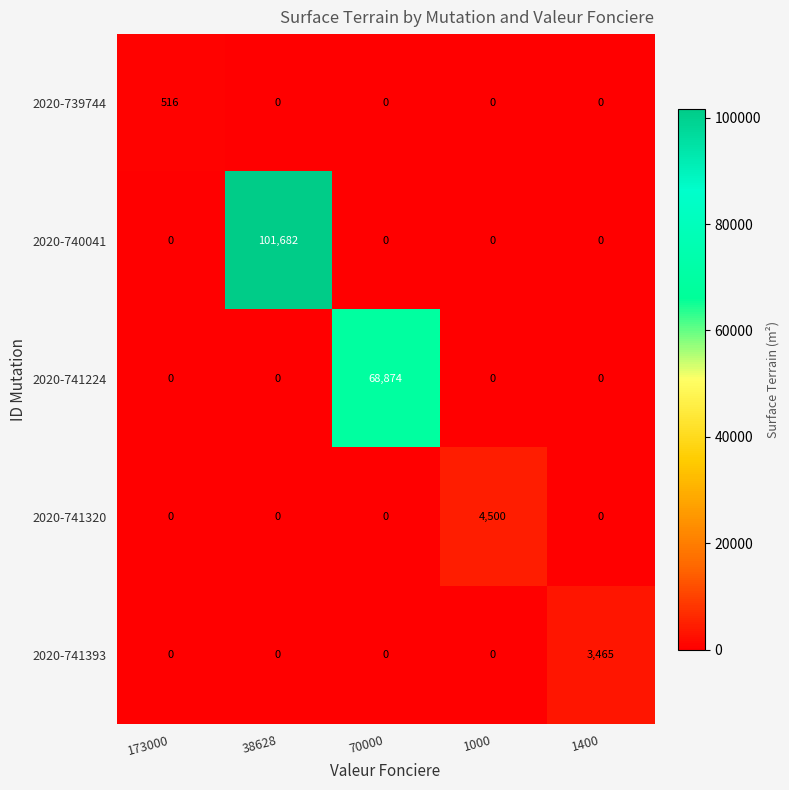

Which series has the largest total across all categories?

2020-740041